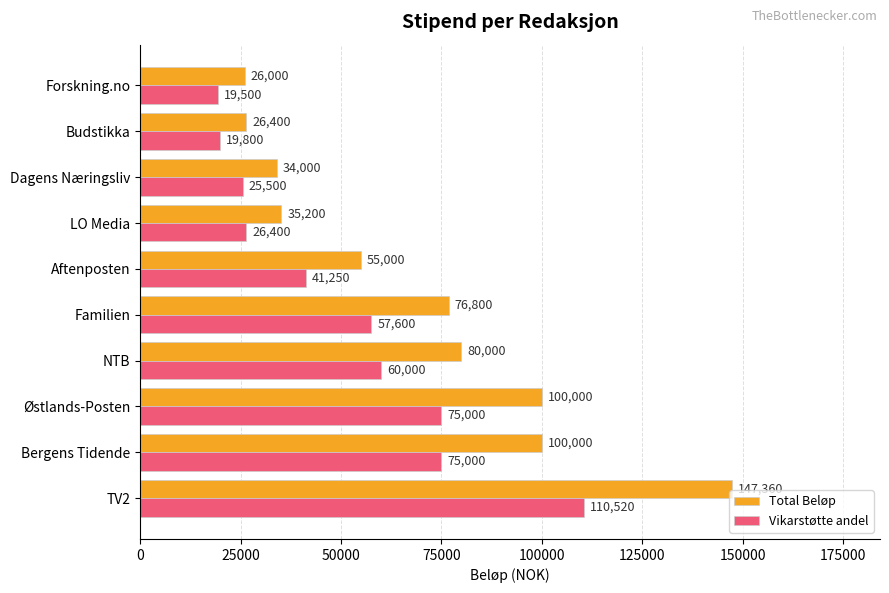

Which series has the largest total across all categories?

Total Beløp